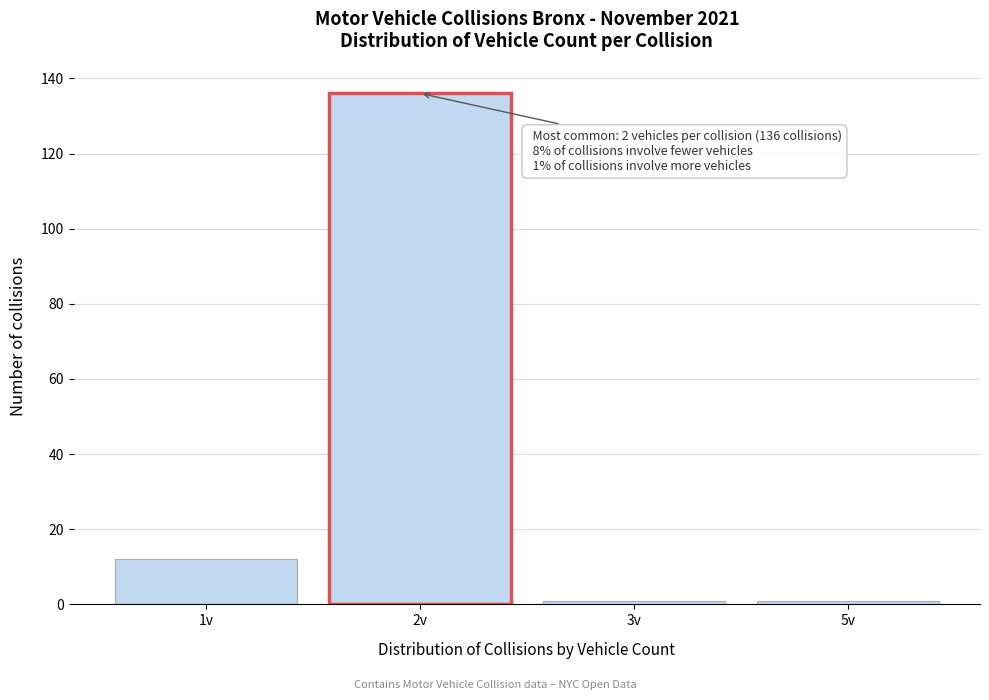

Reading left to right, what are all the values shown in this chart?

1v=12	2v=136	3v=1	5v=1